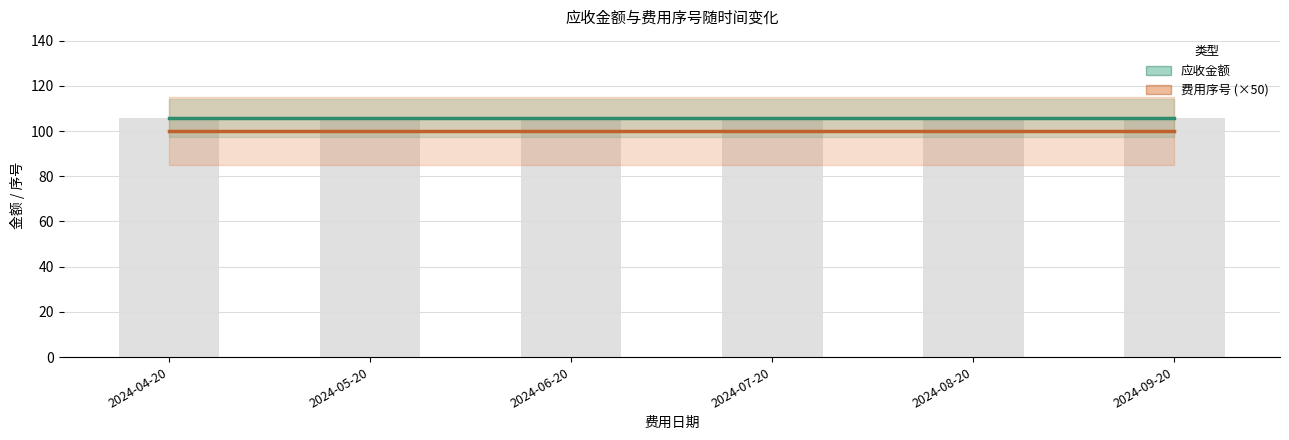

What is the label of the 2nd bar from the left?

2024-05-20